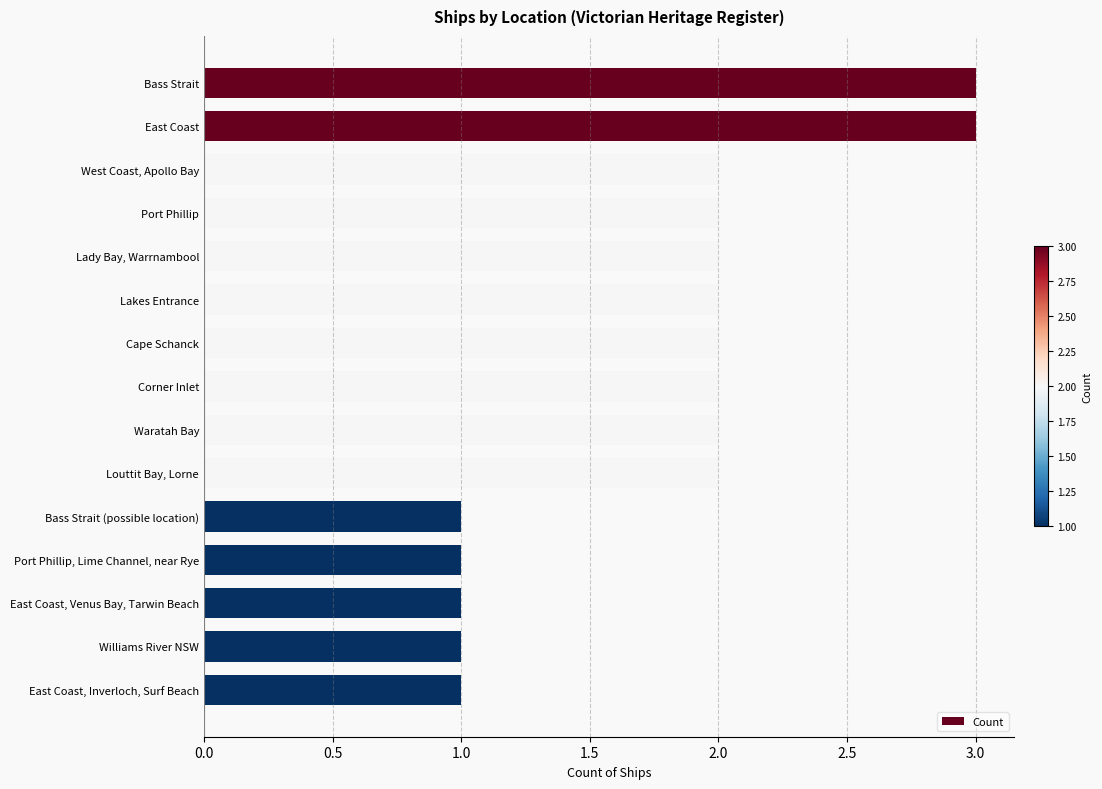

Are the bars grouped side by side (vs. stacked)?

No